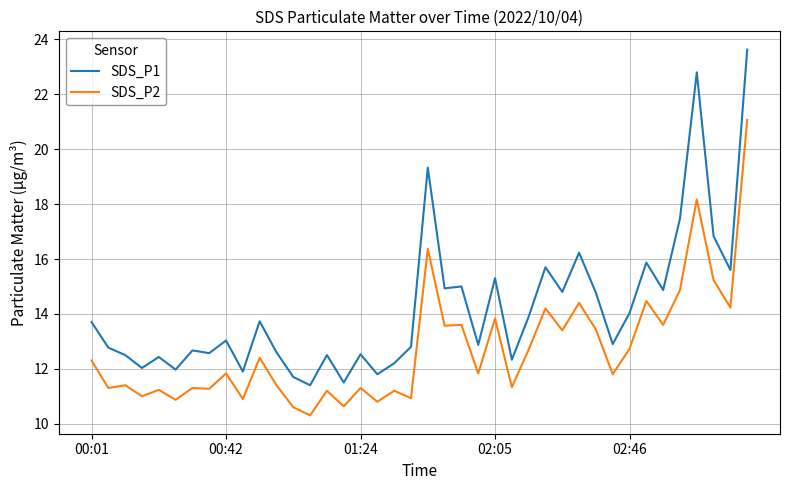

Which series has the largest range (max minus min)?

SDS_P1